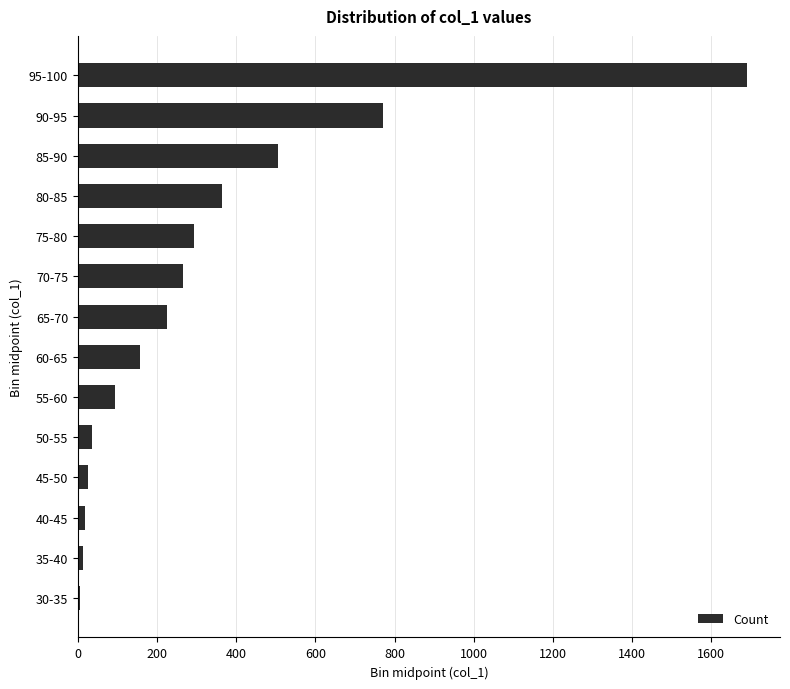

Where is the data nearest to the value 847?

90-95